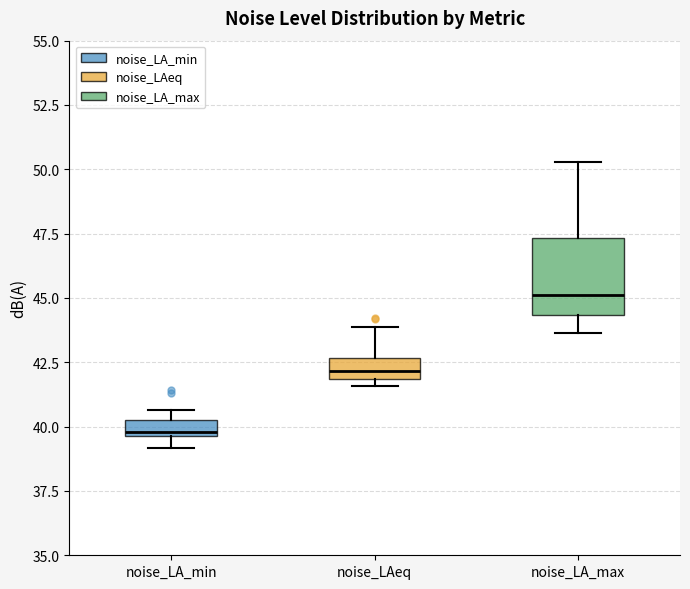

Where is the upper edge of the box for noise_LA_min on the y-axis? The values are not printed on the chart, so give them approximately, as read against the axis.

40.0